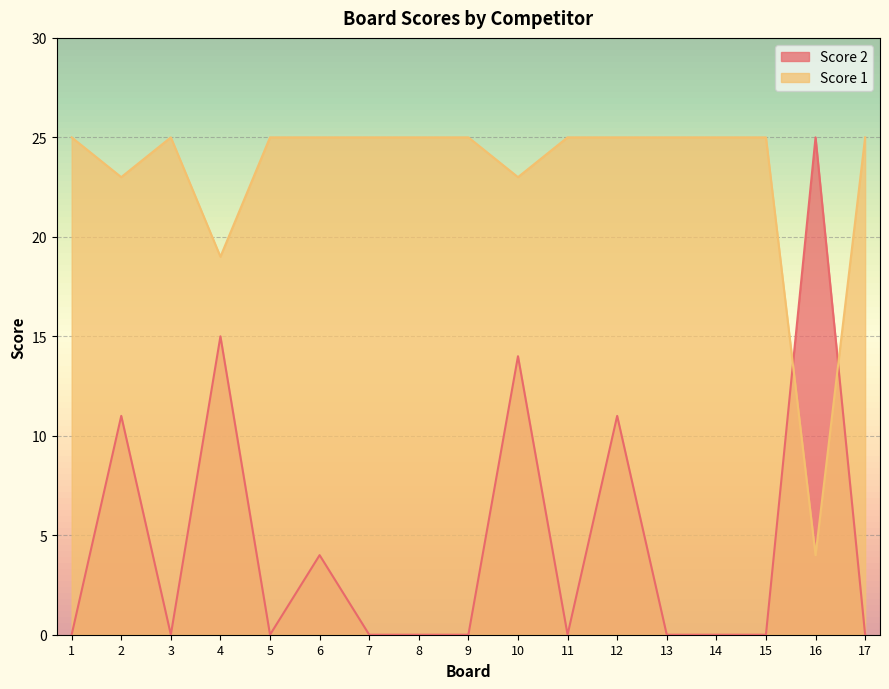

At which category does Score 1 reach its first local peak?

3